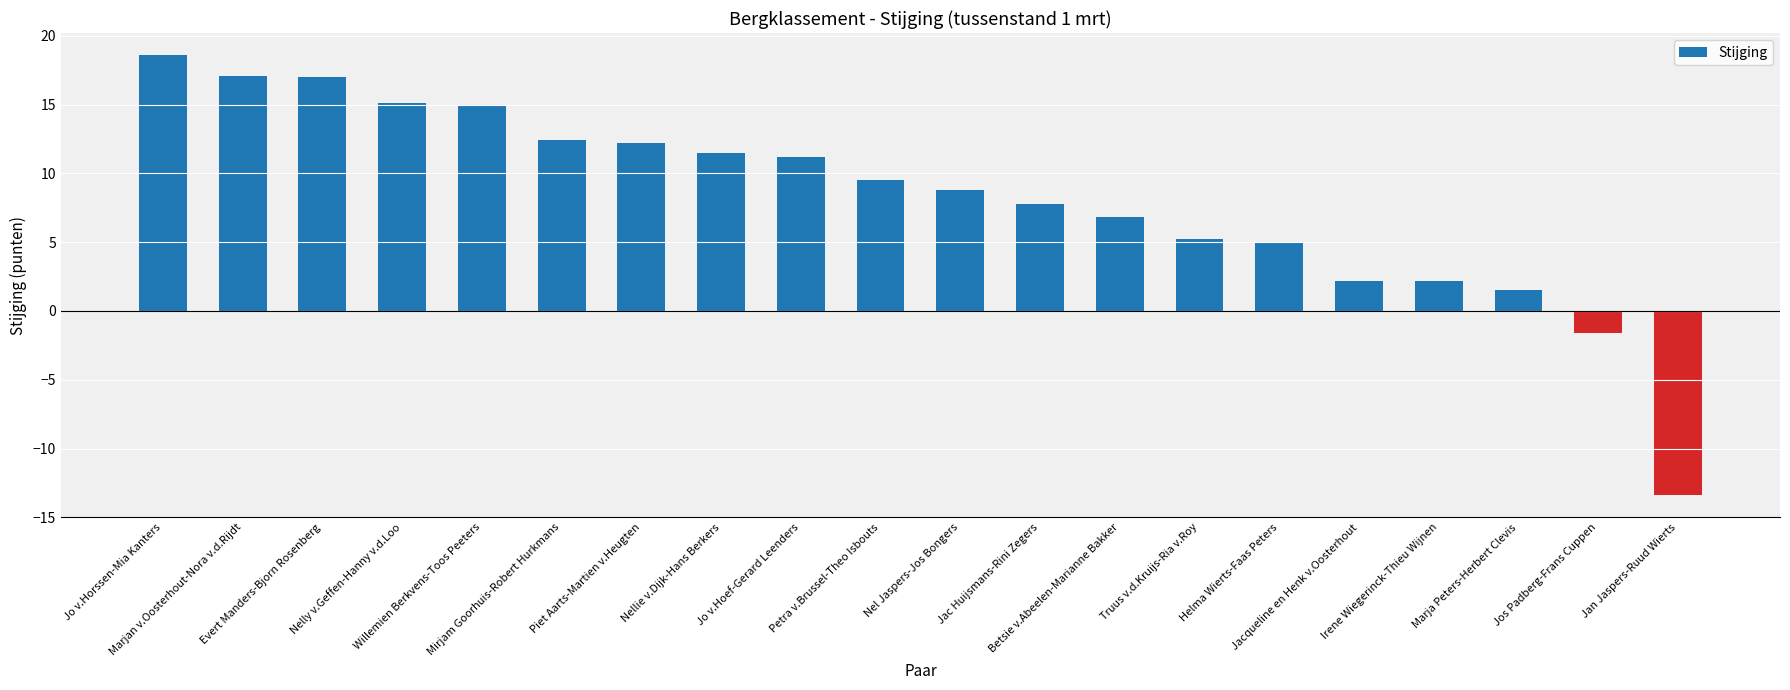

True or false: the data shows 15.1 at Nelly v.Geffen-Hanny v.d.Loo.

True